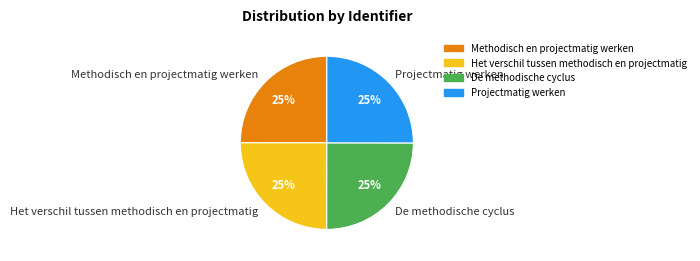

To the nearest percent, what is the combined percentage of Het verschil tussen methodisch en projectmatig and De methodische cyclus?

50%